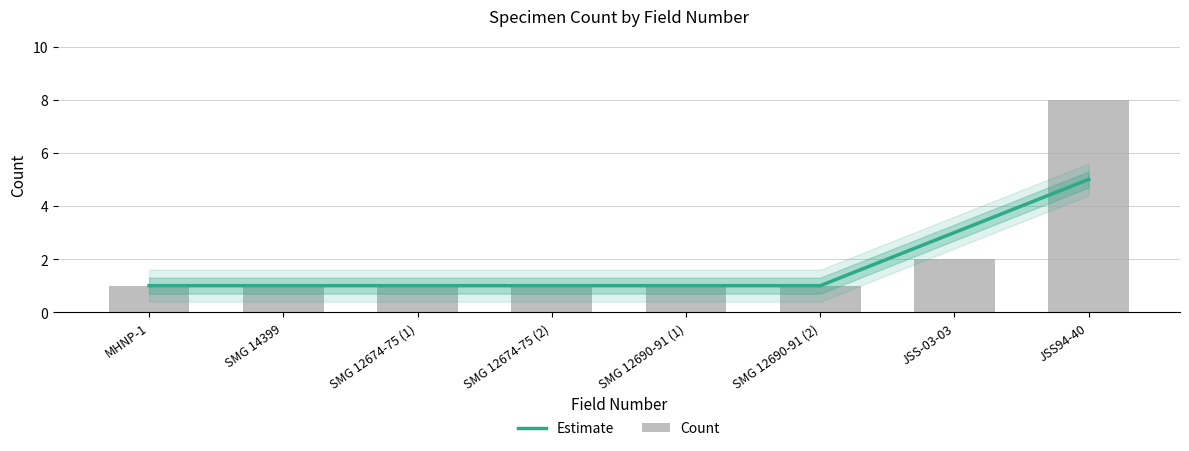

Count the number of data series in this chart.

2